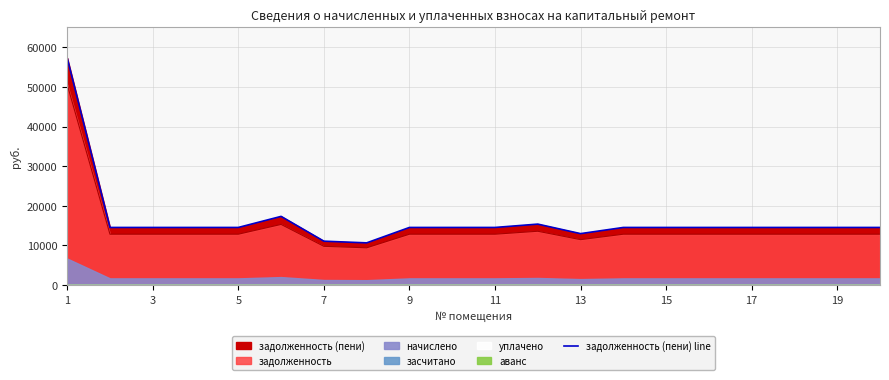

What is the difference between the maximum and second lowest values?

46211.3